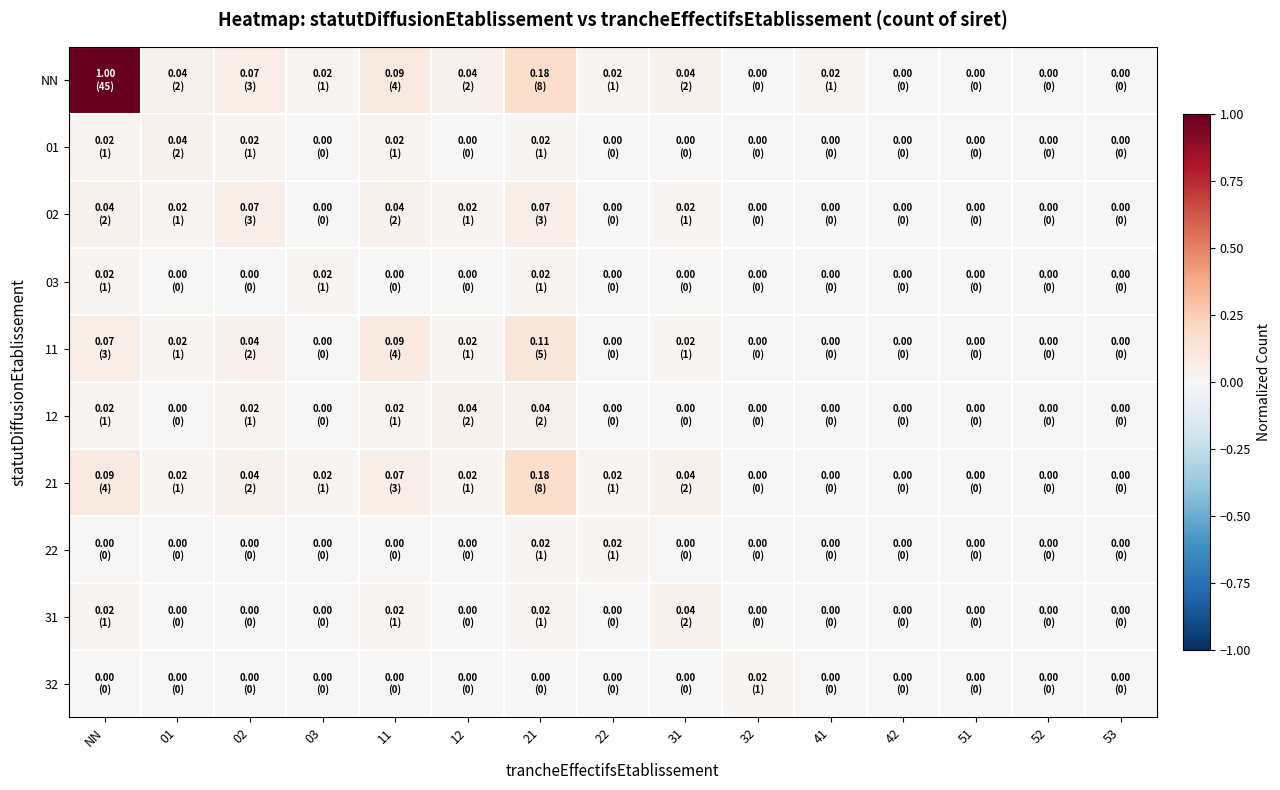

Which category has the lowest value across all series?

32